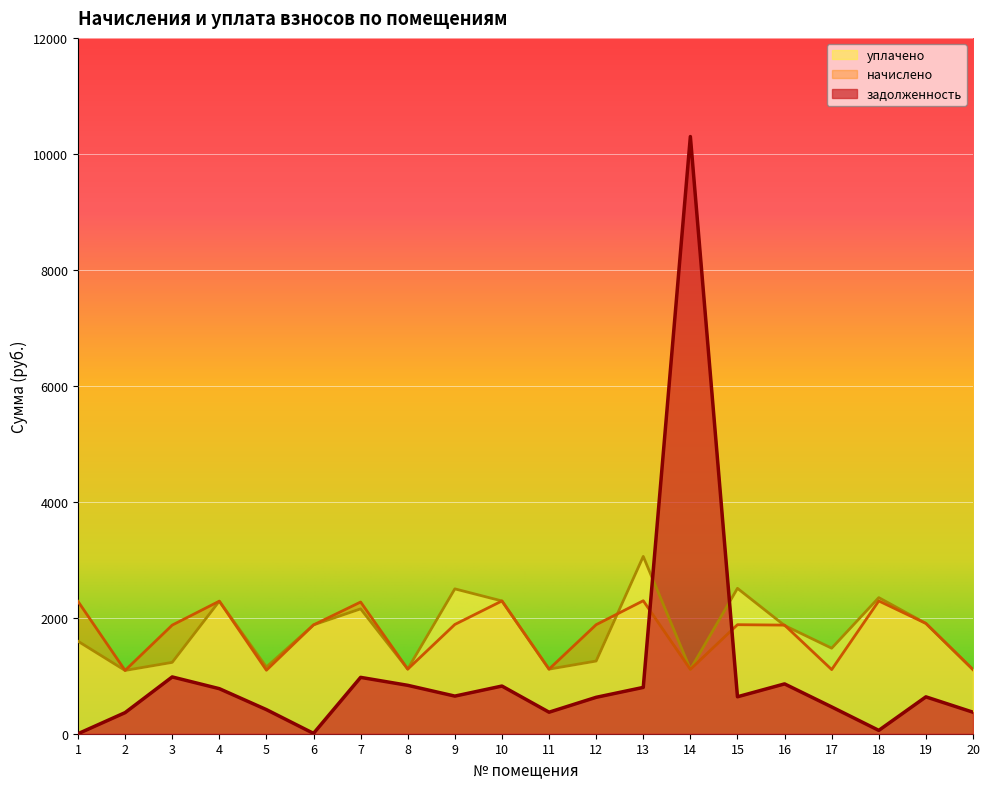

What is the maximum value for задолженность?

10298.2